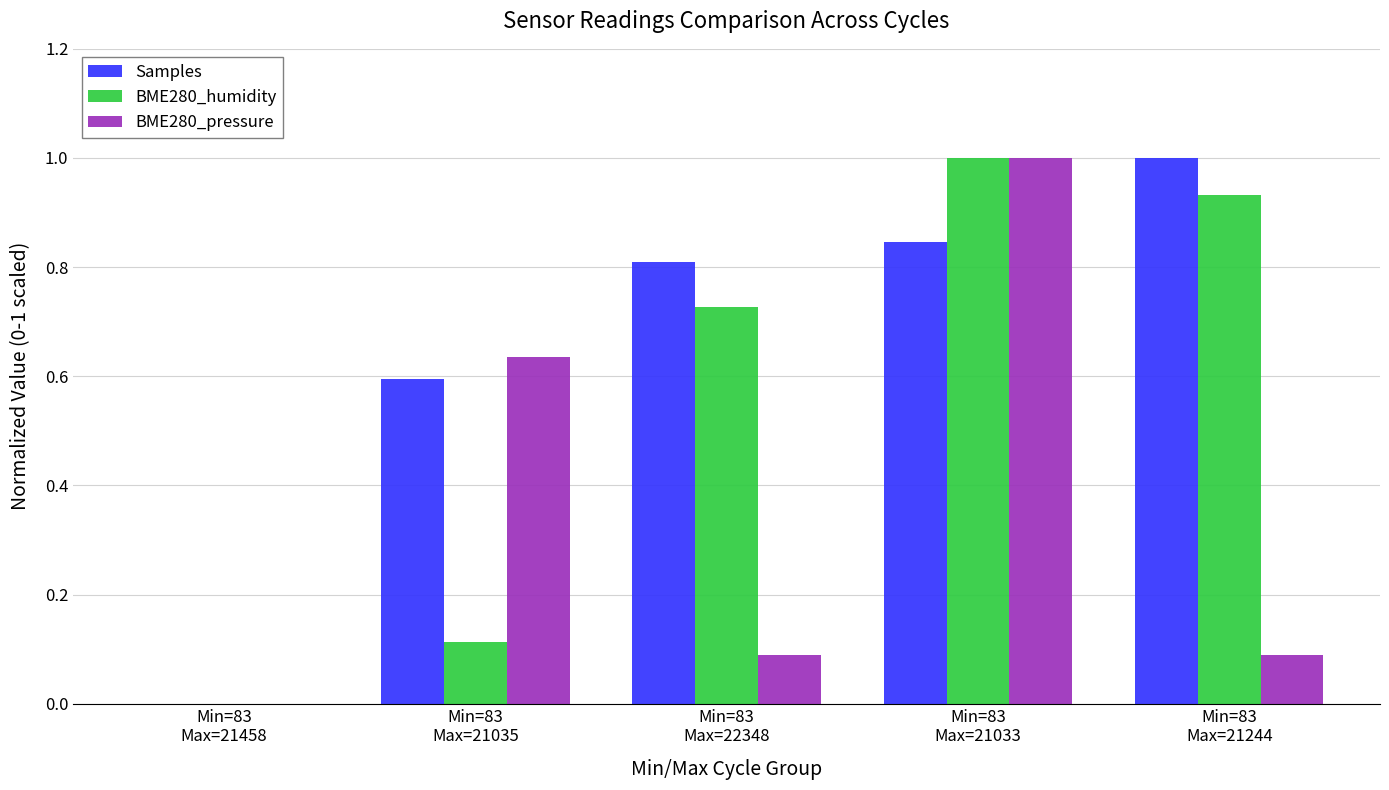

Is it true that BME280_pressure equals 0.4 at Min=83
Max=21033?

False